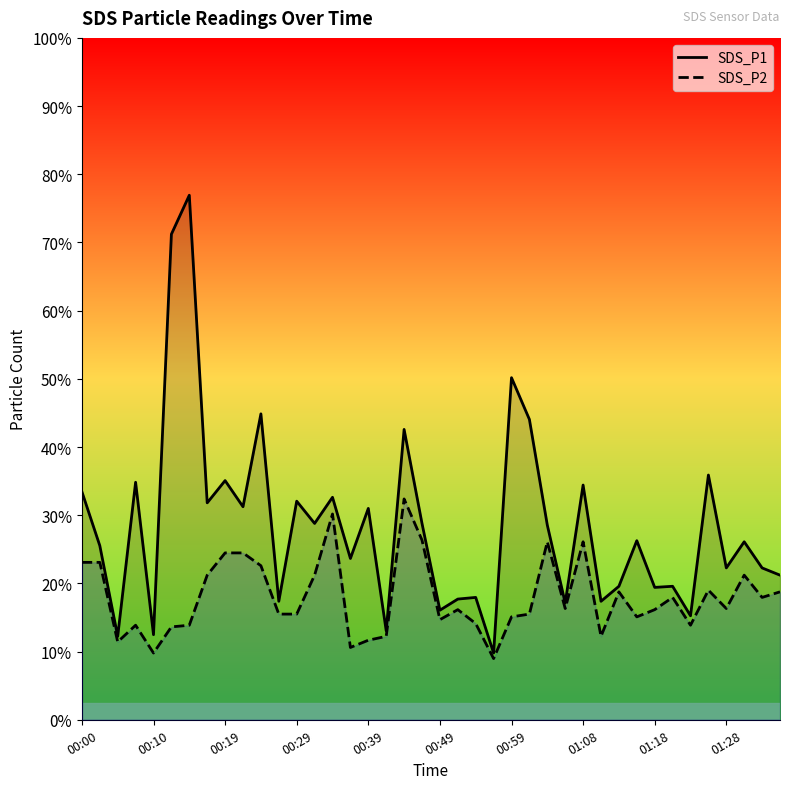

True or false: SDS_P1 and SDS_P2 intersect in this chart.

False